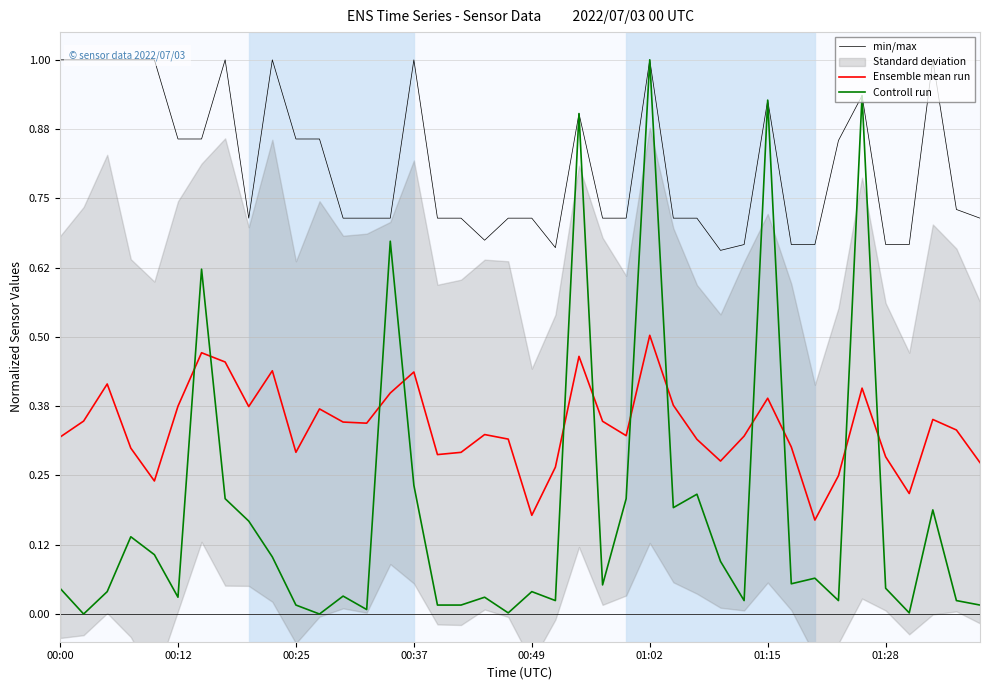

Is it true that Ensemble mean run equals 0.3 at 00:00?

True